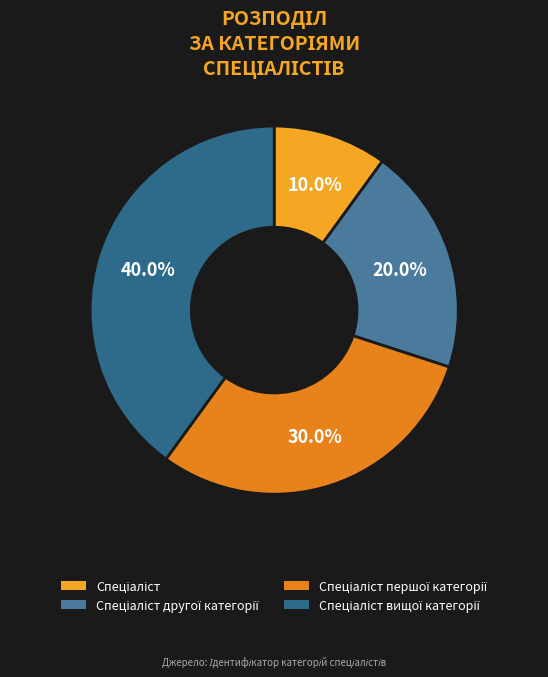

How many slices are in this pie chart?

4